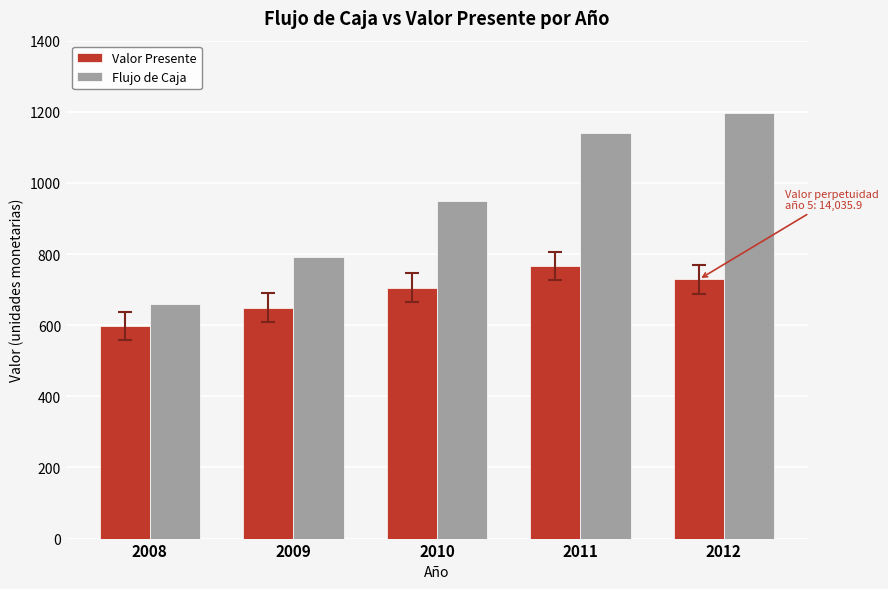

Reading left to right, transcribe all the data shown in this chart.

Valor Presente: 597.6	649.2	705.4	766.3	728.5
Flujo de Caja: 660.0	792.0	950.4	1140.5	1197.5